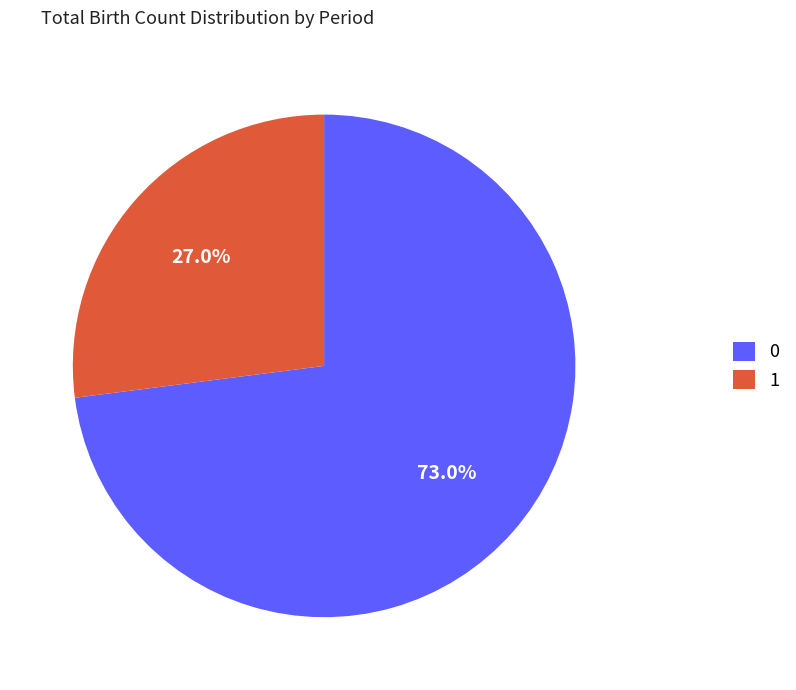

Which category has the biggest portion of the pie?

0